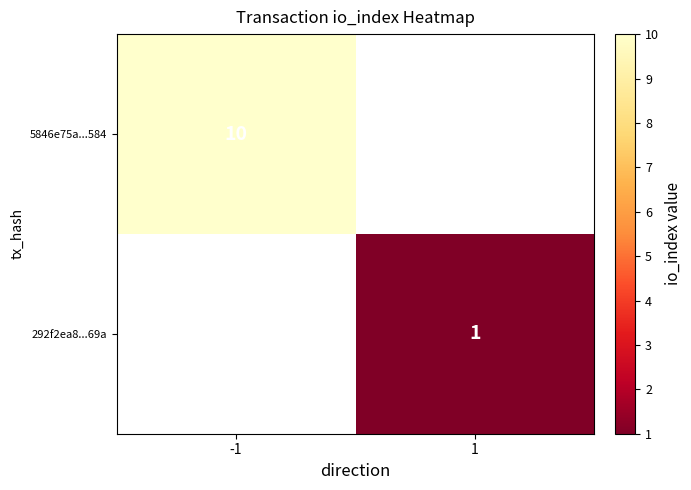

The 5846e75a...584 series shows 10 at -1. True or false?

True